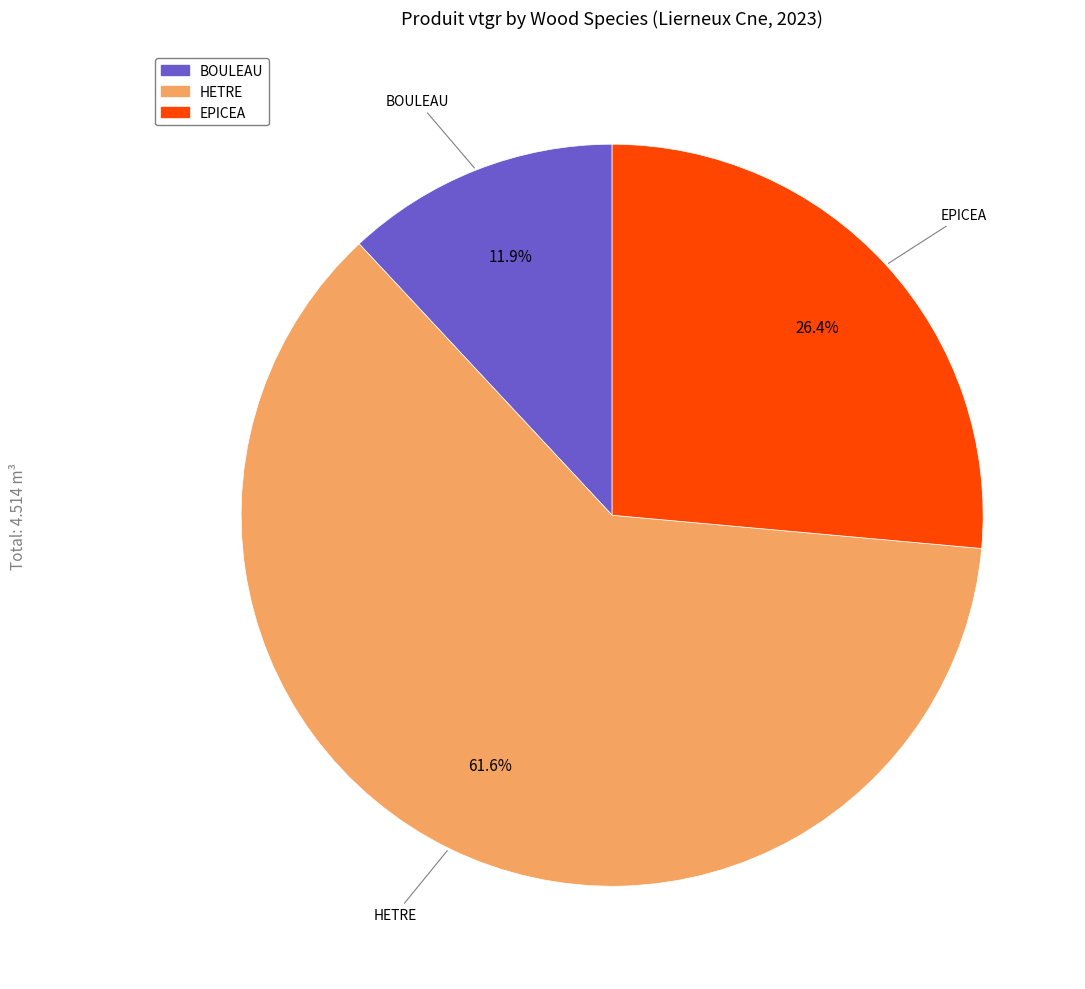

Is HETRE the majority of the pie?

Yes